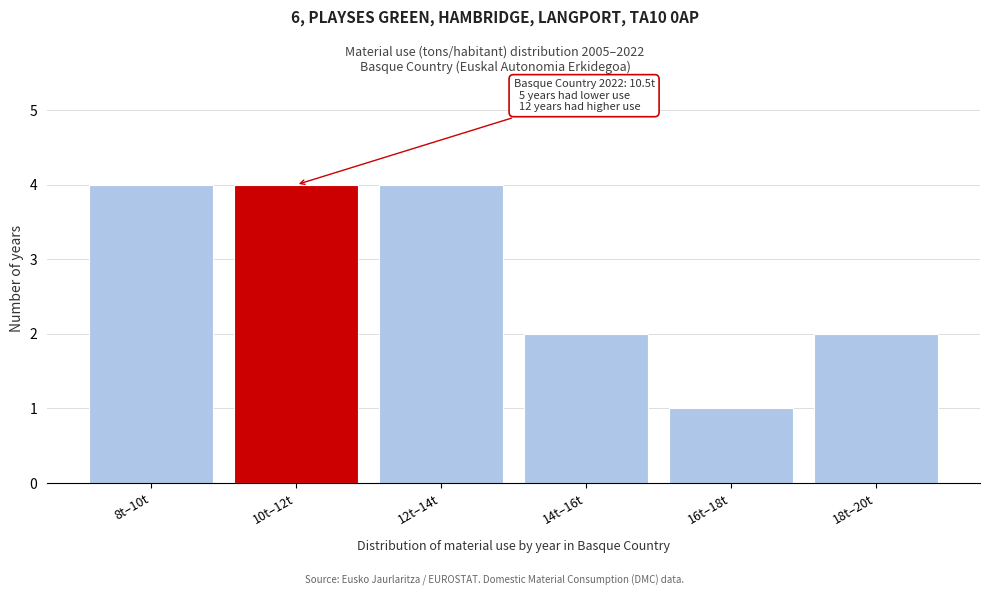

Reading left to right, list all the values displayed in this chart.

8t–10t=4	10t–12t=4	12t–14t=4	14t–16t=2	16t–18t=1	18t–20t=2